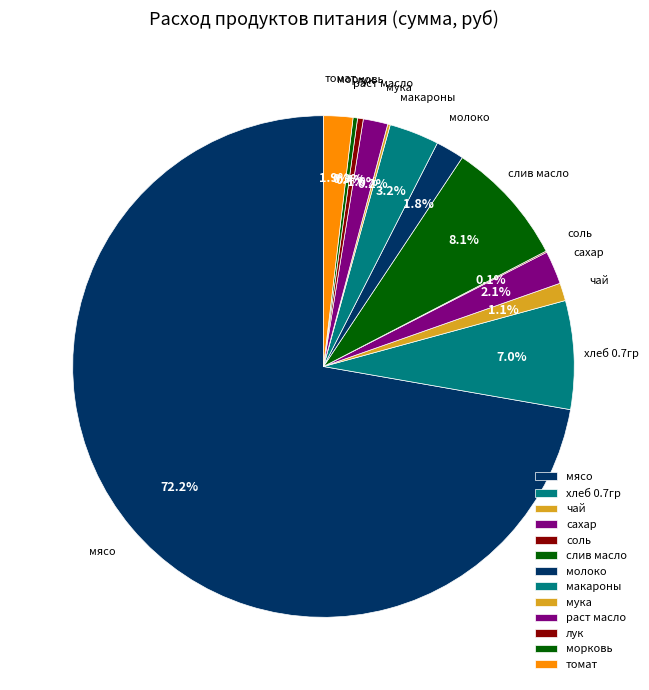

How many slices are in this pie chart?

13